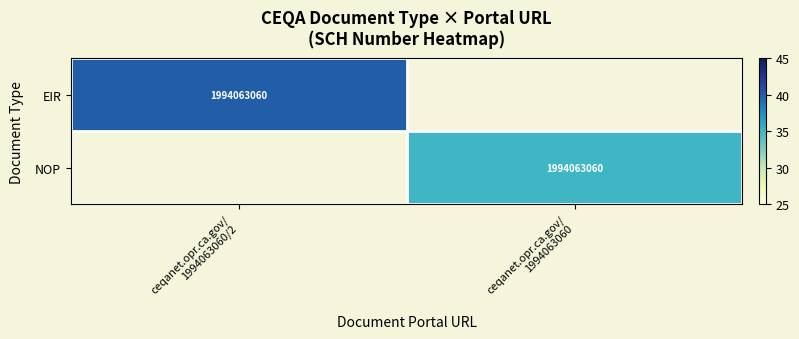

Which series has the largest range (max minus min)?

EIR